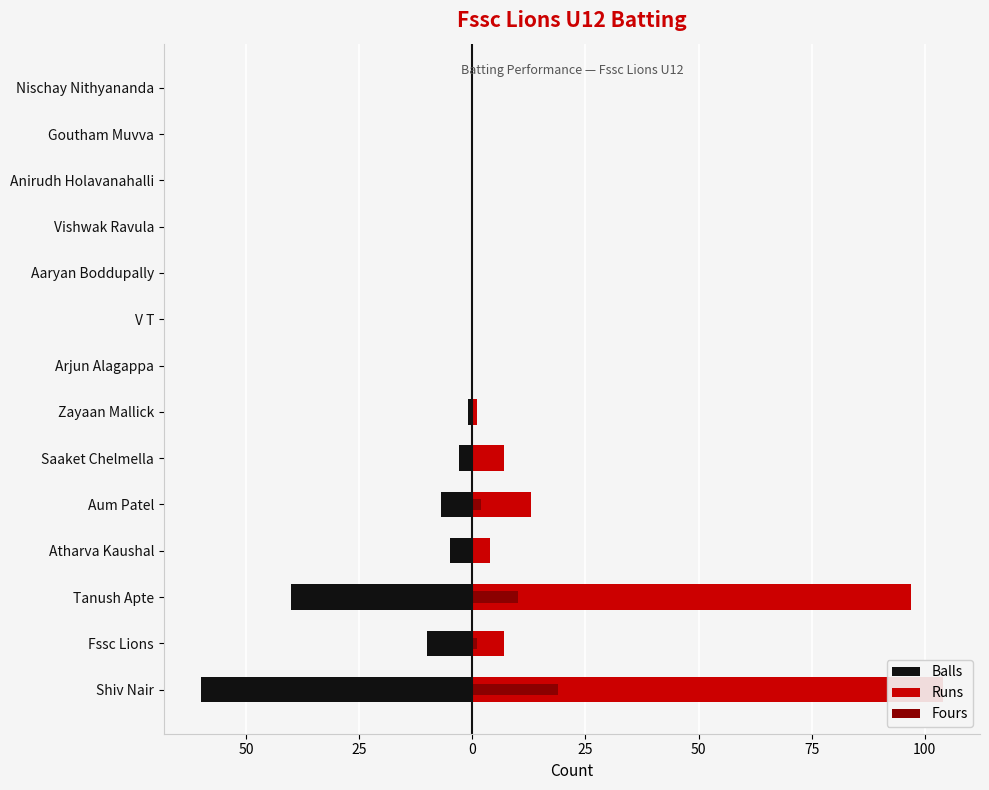

List the series in order of their overall mean, highest first.

Runs, Fours, Balls